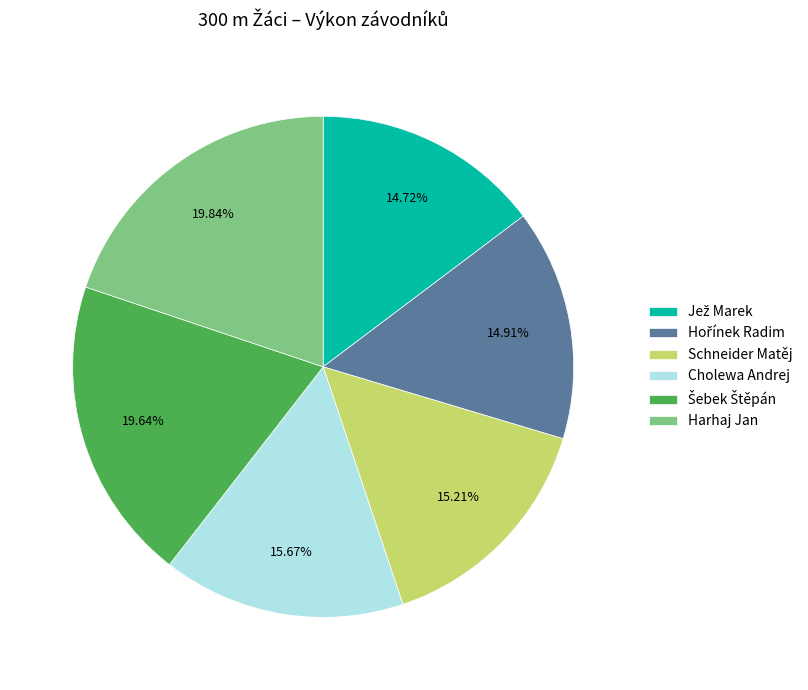

Does any single category account for the majority?

No